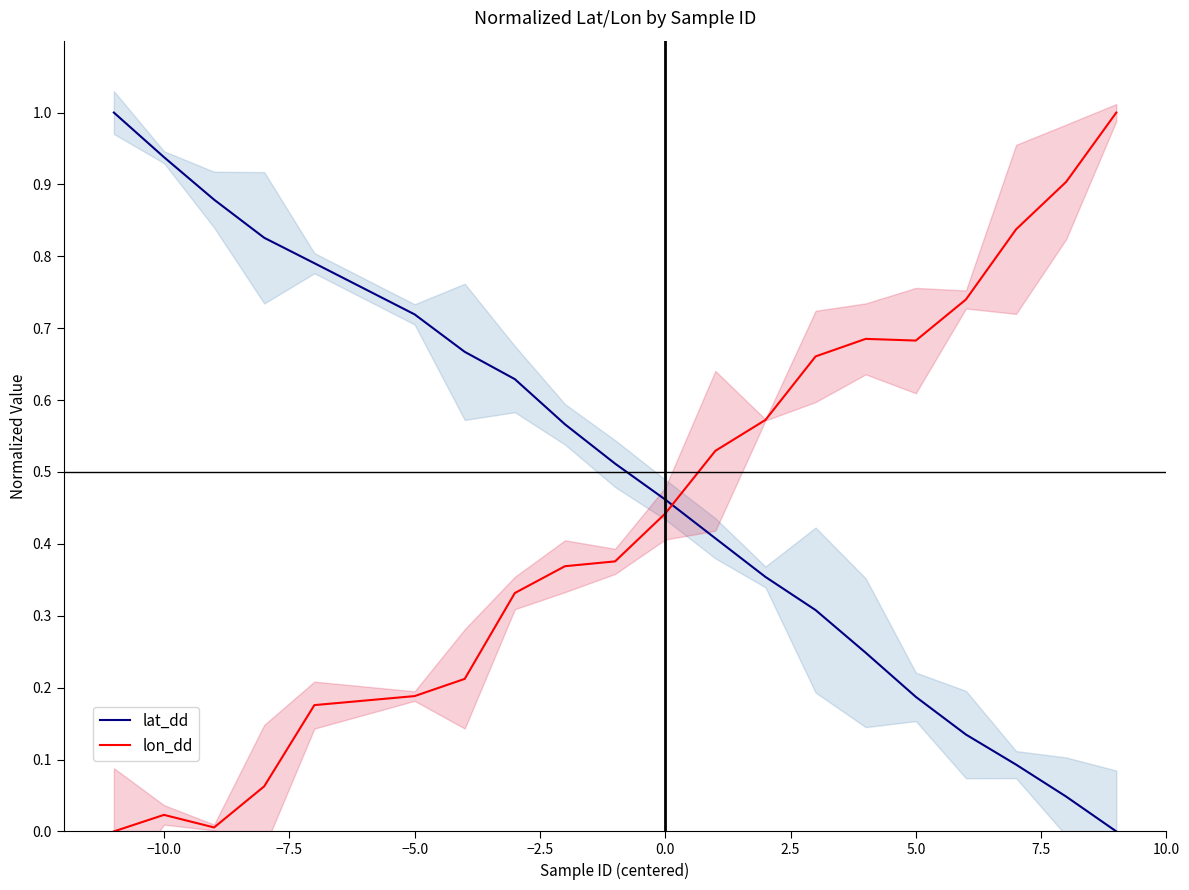

How many positive values does the lat_dd series have?

19